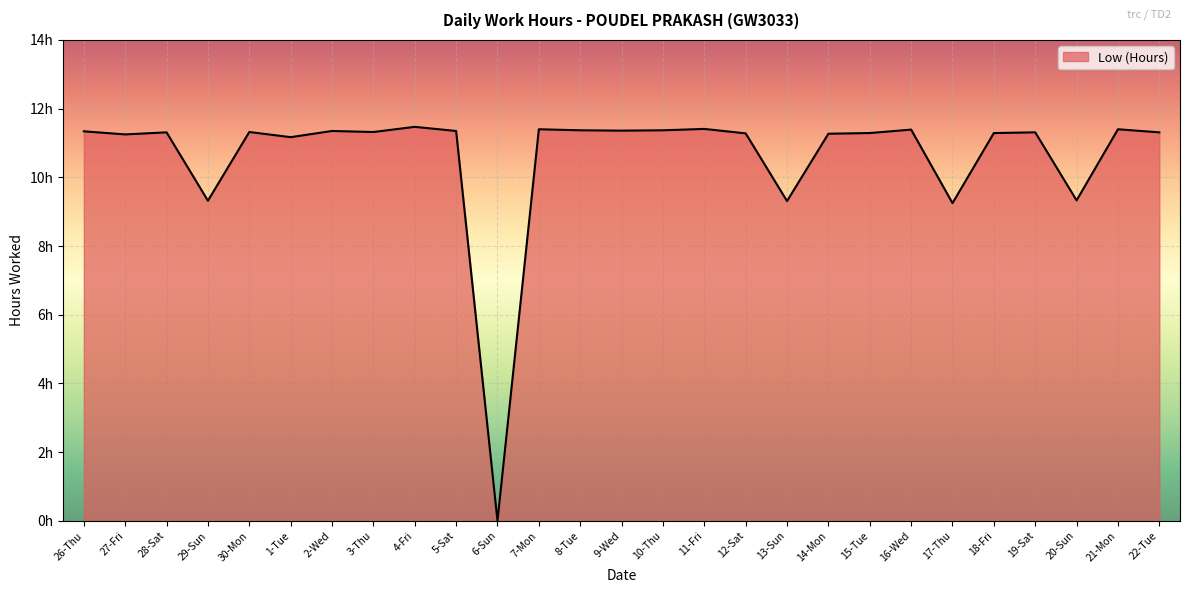

List the labels in order of value, smallest first.

6-Sun, 17-Thu, 13-Sun, 29-Sun, 20-Sun, 1-Tue, 27-Fri, 14-Mon, 12-Sat, 15-Tue, 18-Fri, 28-Sat, 19-Sat, 22-Tue, 30-Mon, 3-Thu, 26-Thu, 2-Wed, 5-Sat, 9-Wed, 8-Tue, 10-Thu, 16-Wed, 7-Mon, 21-Mon, 11-Fri, 4-Fri